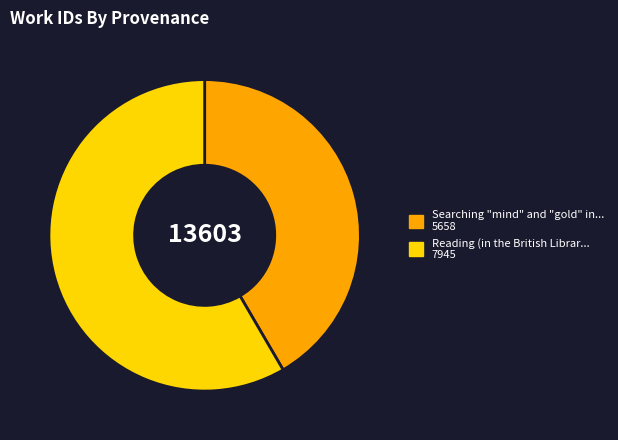

Does any single category account for the majority?

Yes